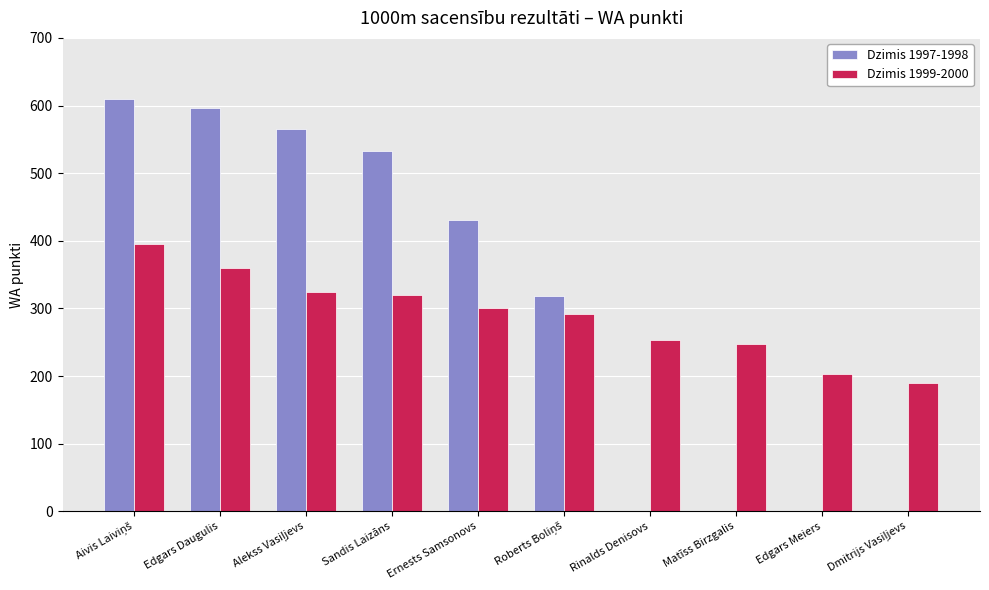

What is the approximate value of Dzimis 1997-1998 at Edgars Daugulis, to the nearest 10?

600